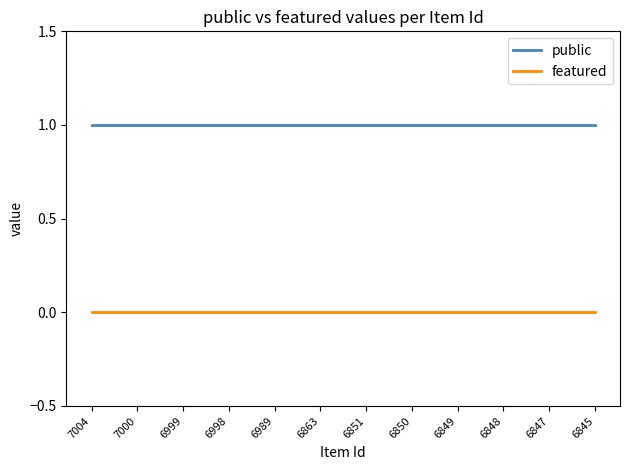

What are all the series names shown in the legend?

public, featured